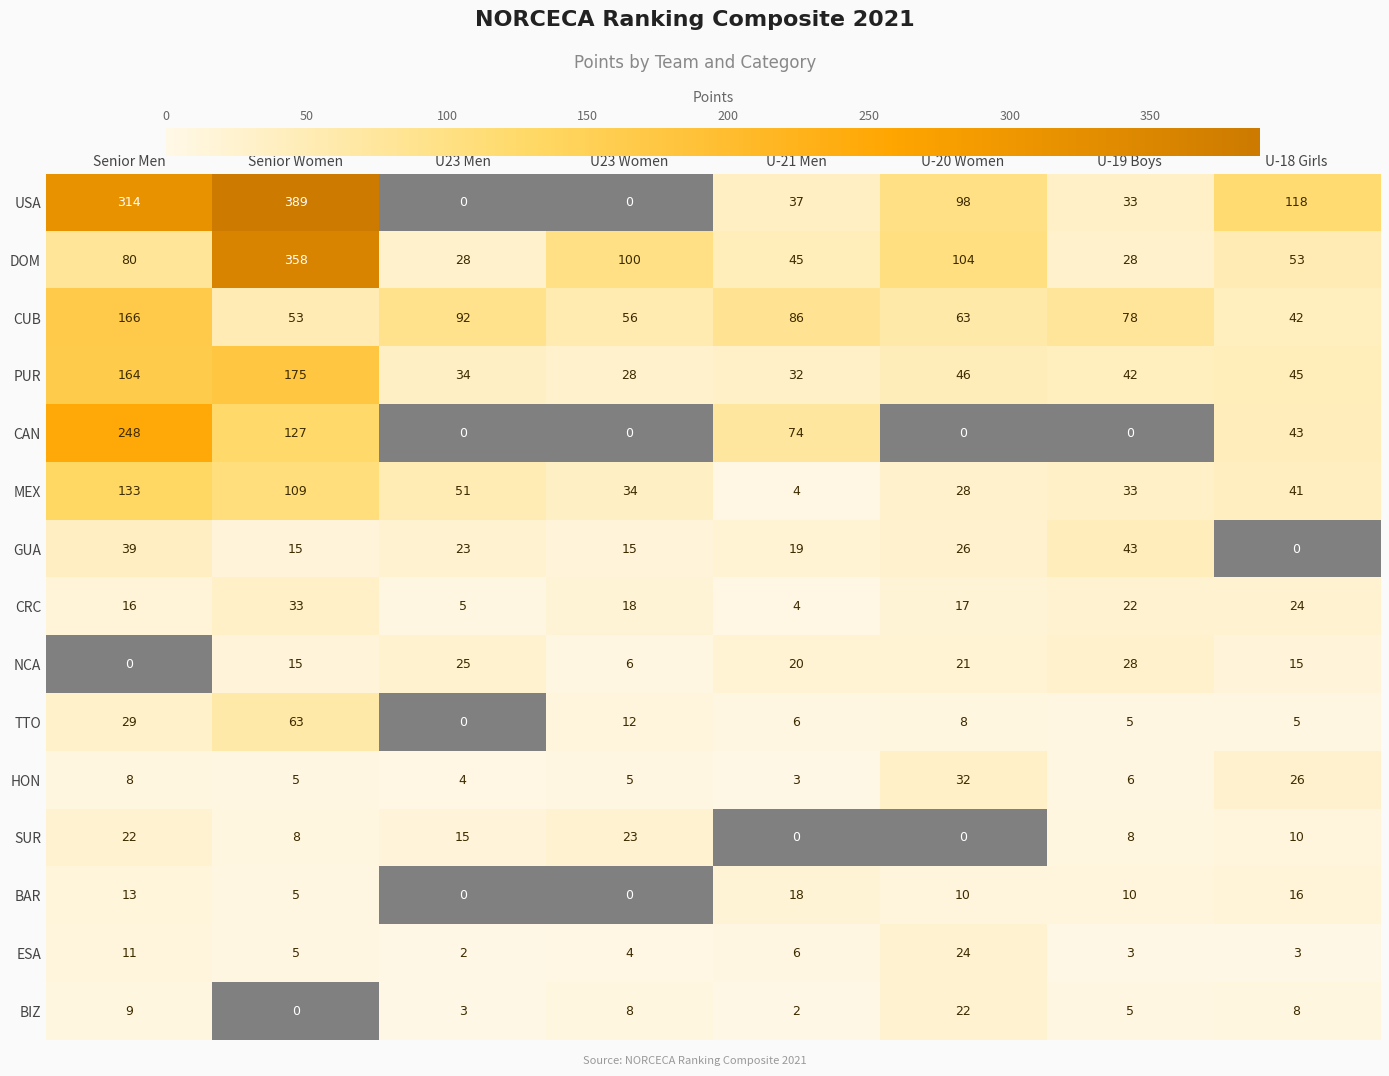

What is the spread (max minus min) of values at Senior Women?

389